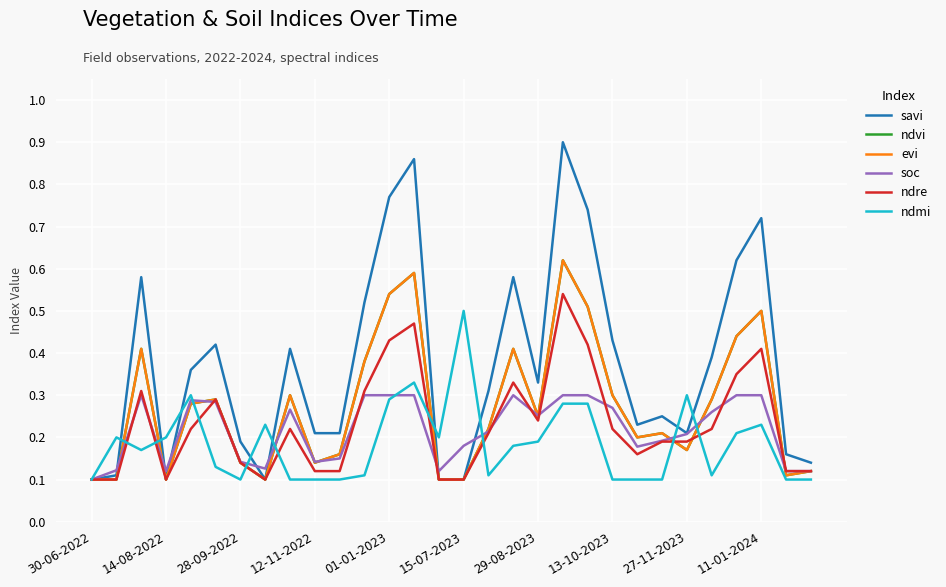

Does the chart have visible grid lines?

Yes